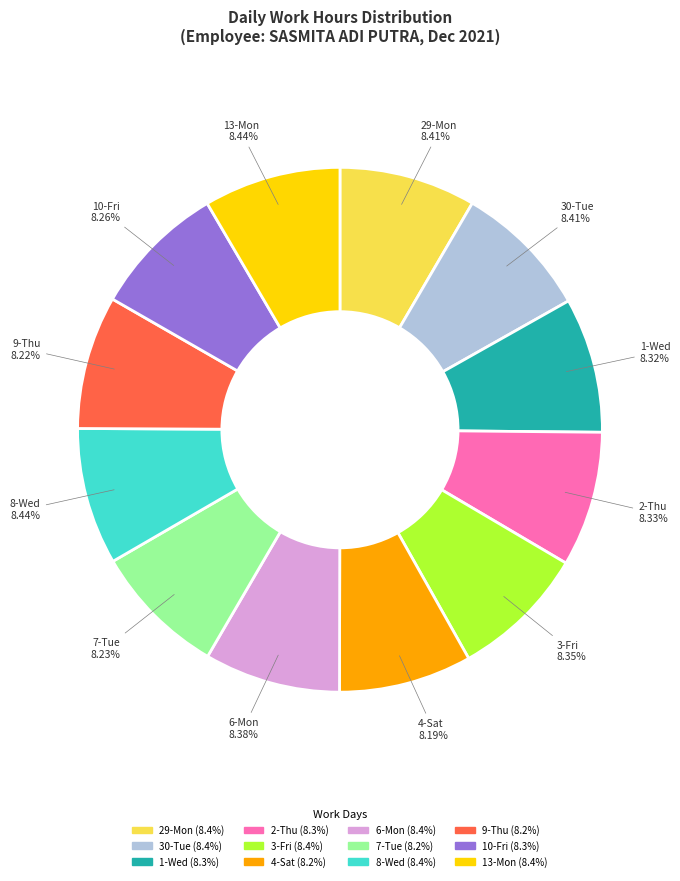

Is there any slice that represents more than half of the pie?

No